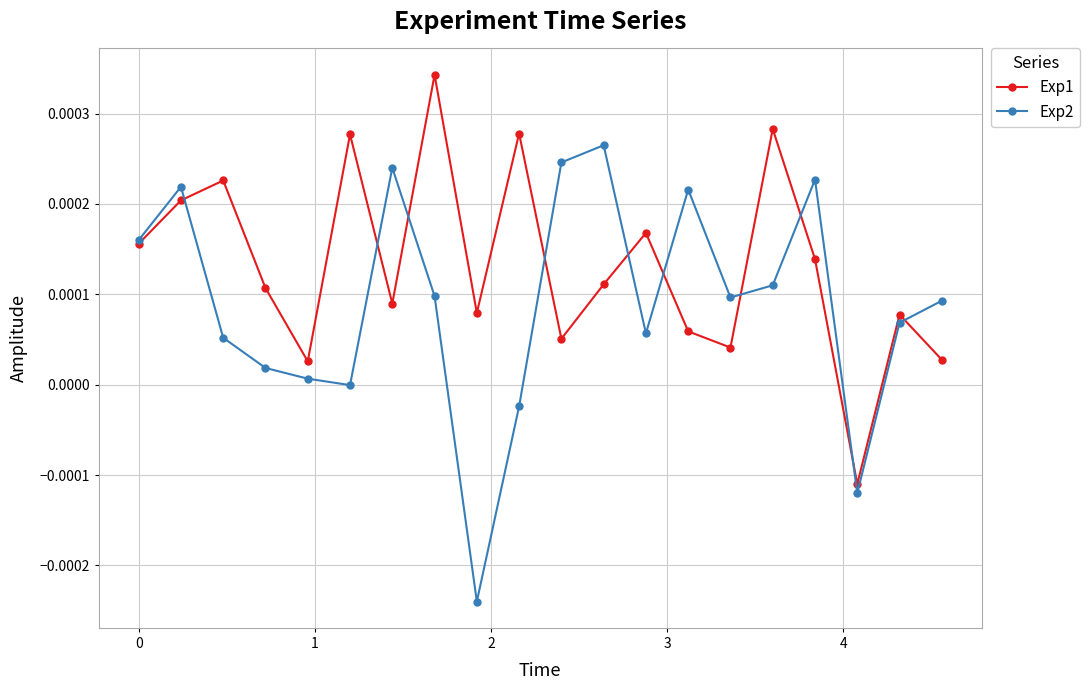

Which series has the largest total across all categories?

Exp1